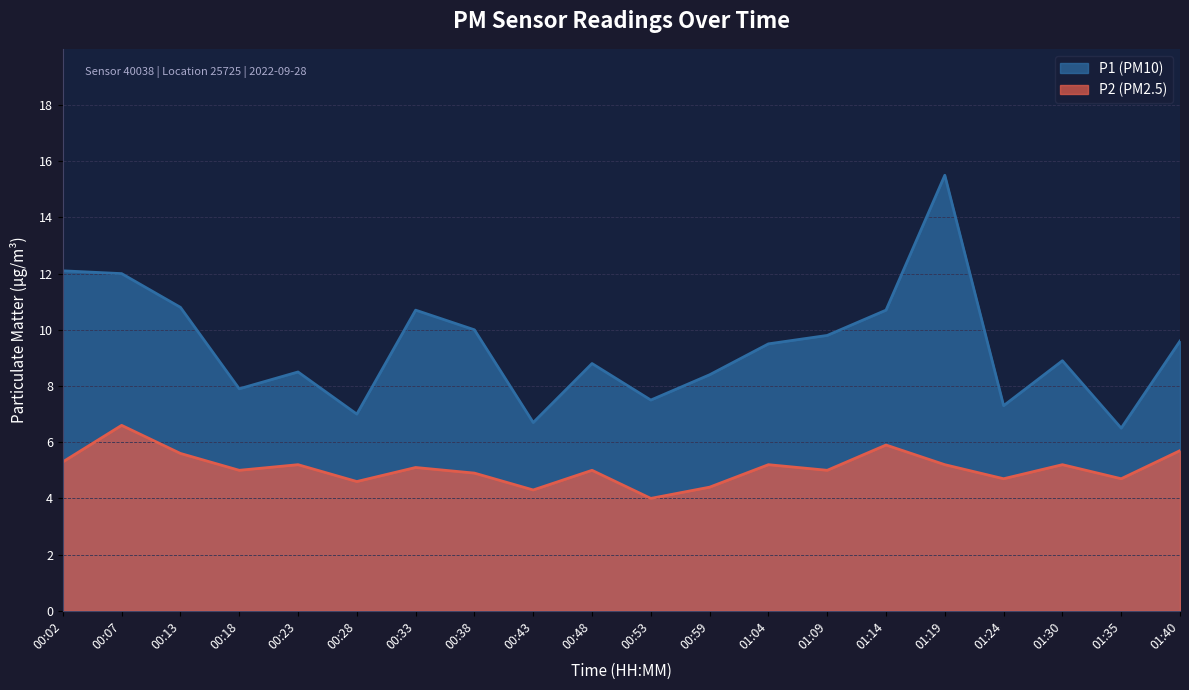

Where is the first local maximum for P1?

00:23